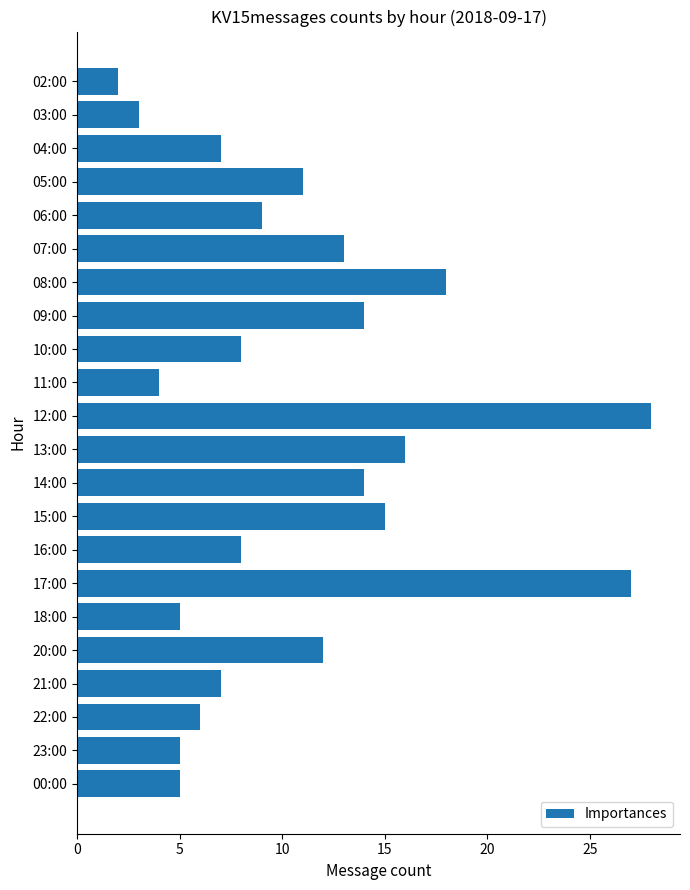

What is the greatest value displayed?

28